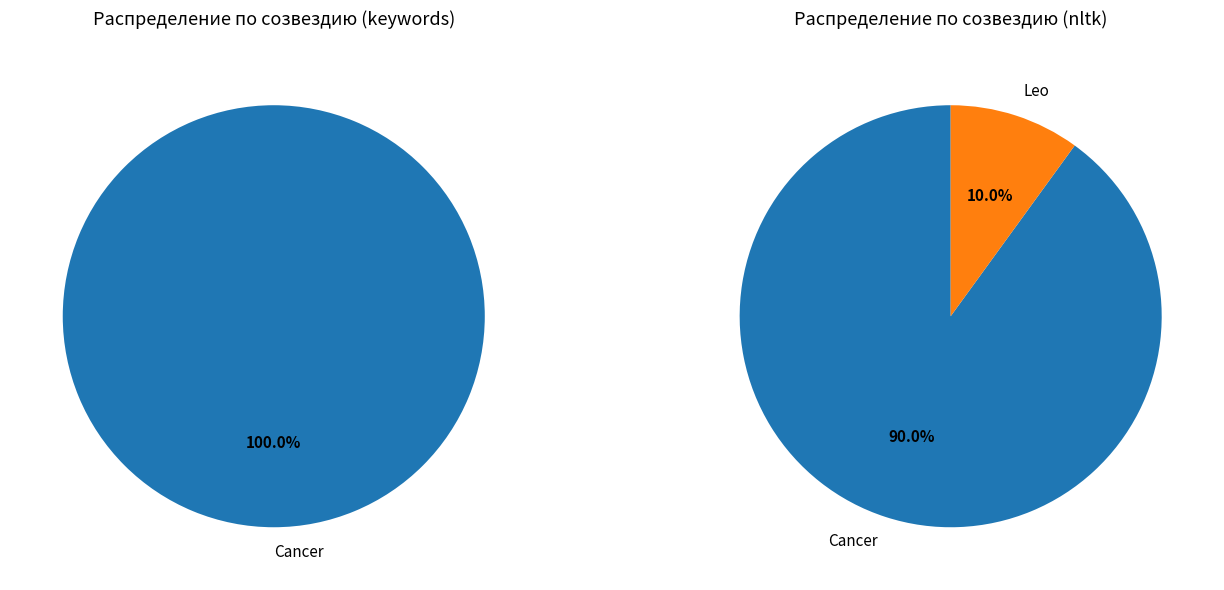

What is the smallest slice in the pie chart?

Leo